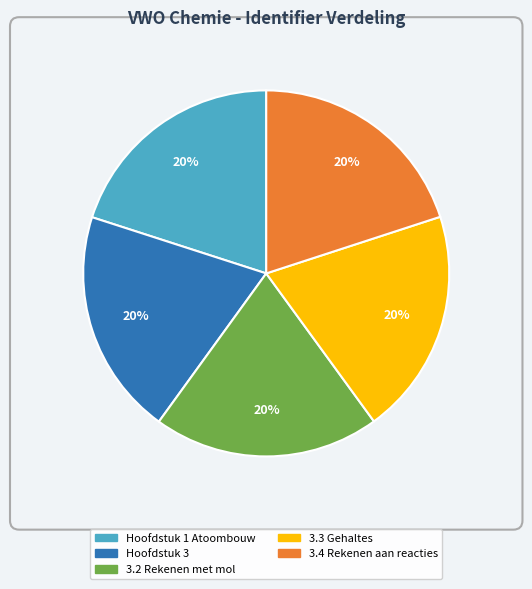

What percentage is the 3.2 Rekenen met mol slice, to the nearest percent?

20%